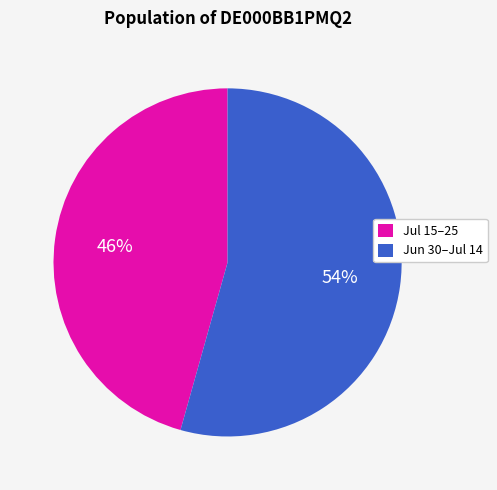

To the nearest percent, what is the average slice percentage?

50%